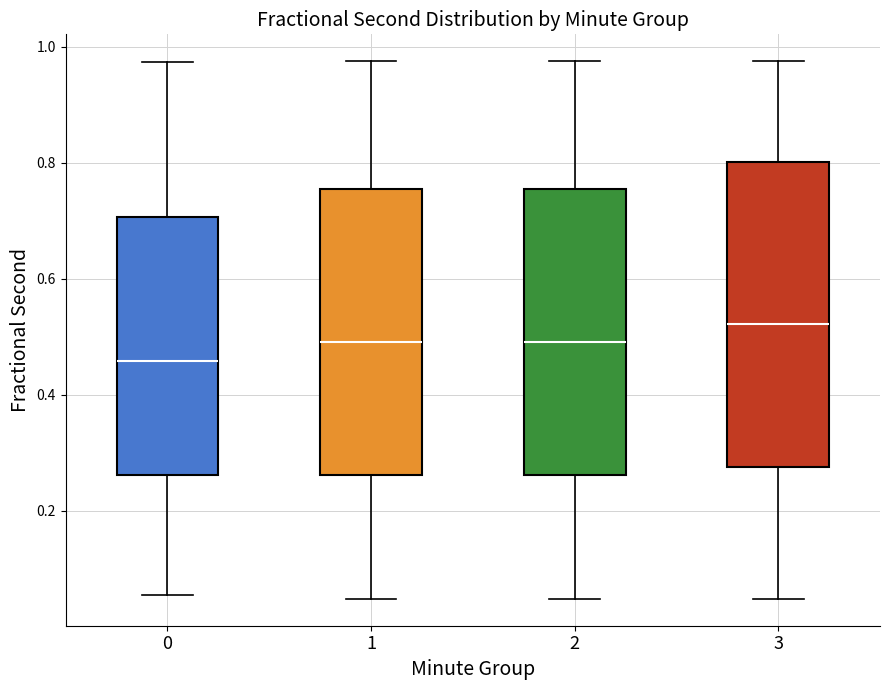

Which box has the lowest median line?

0